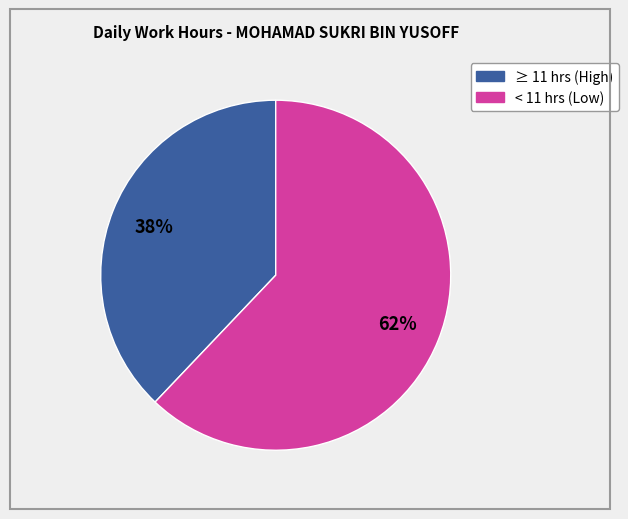

Is there a majority slice in this chart?

Yes